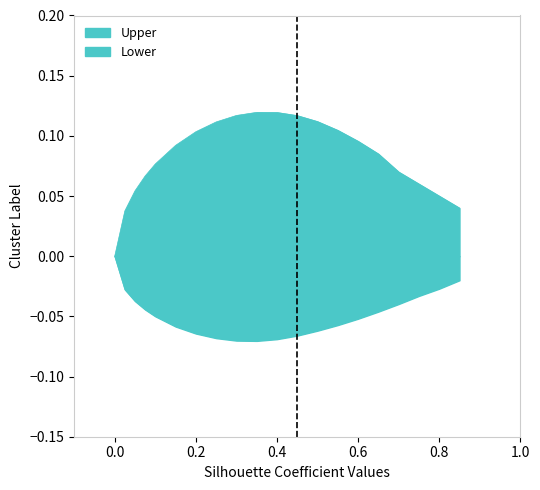

Is the value of Lower at 12 greater than the value of Upper at 11?

No